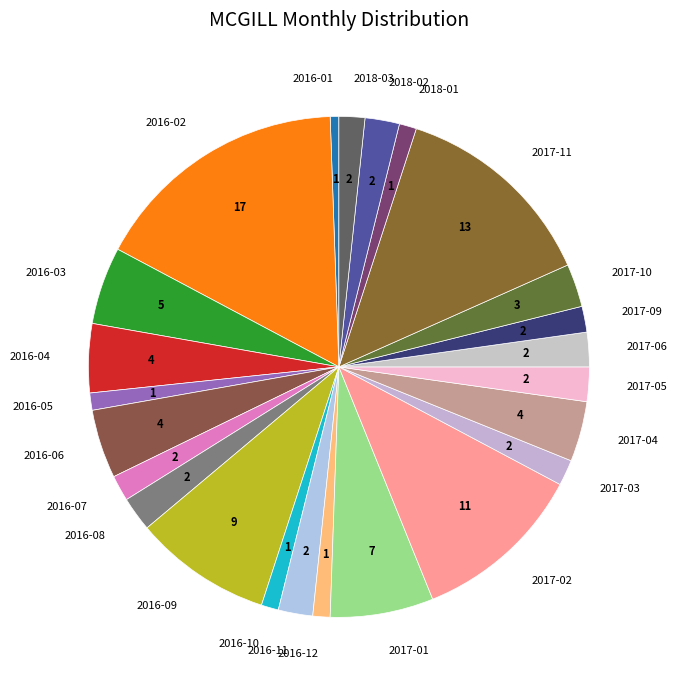

True or false: 2017-03 accounts for 10% of the total.

False